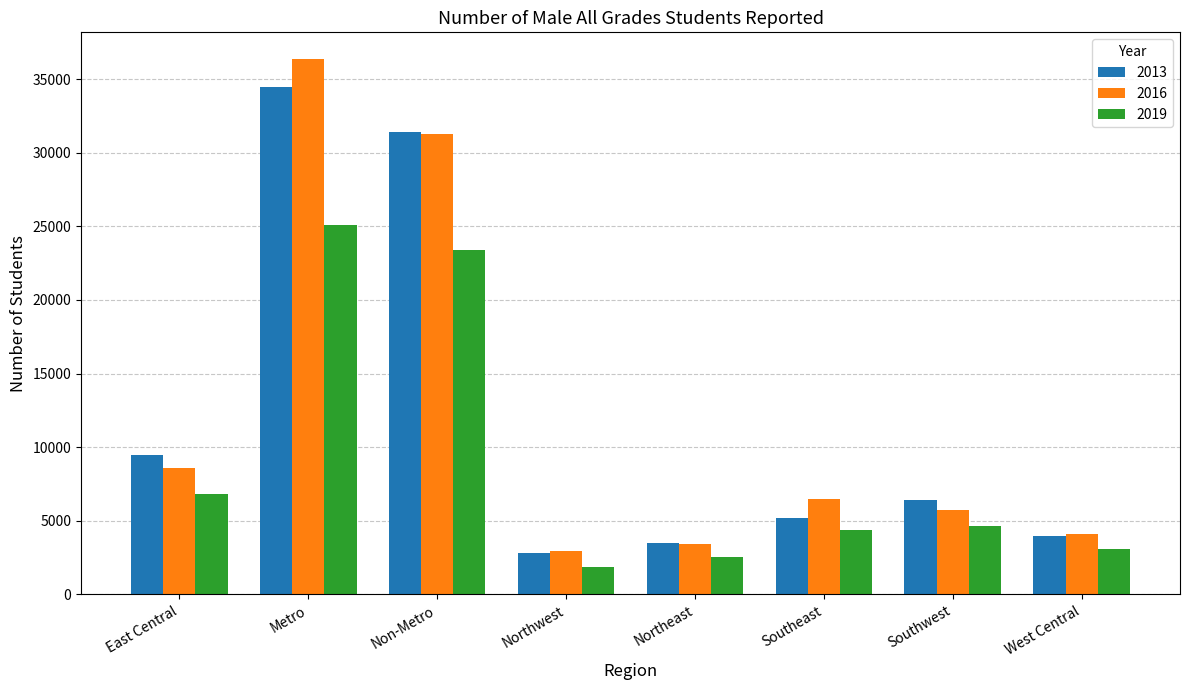

At how many categories does at least one series exceed 28087?

2